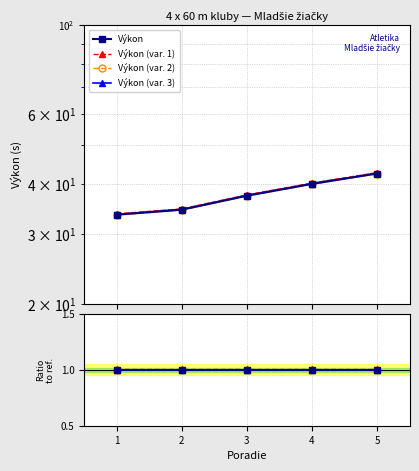

True or false: Výkon (var. 1) has a value of 1.0 at 3.

True